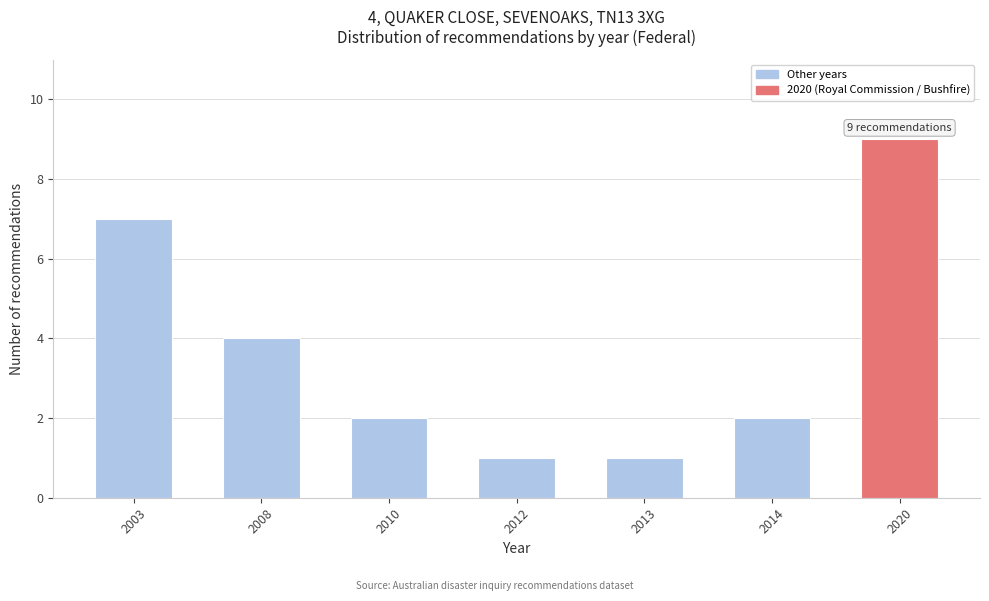

Reading left to right, extract all data points from this chart.

2003=7	2008=4	2010=2	2012=1	2013=1	2014=2	2020=9